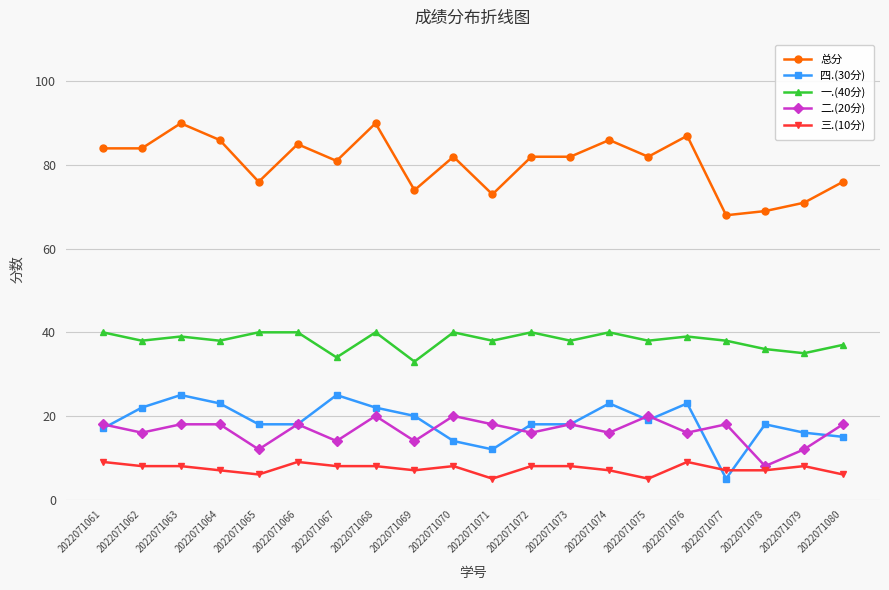

How many data points does each series have?

20